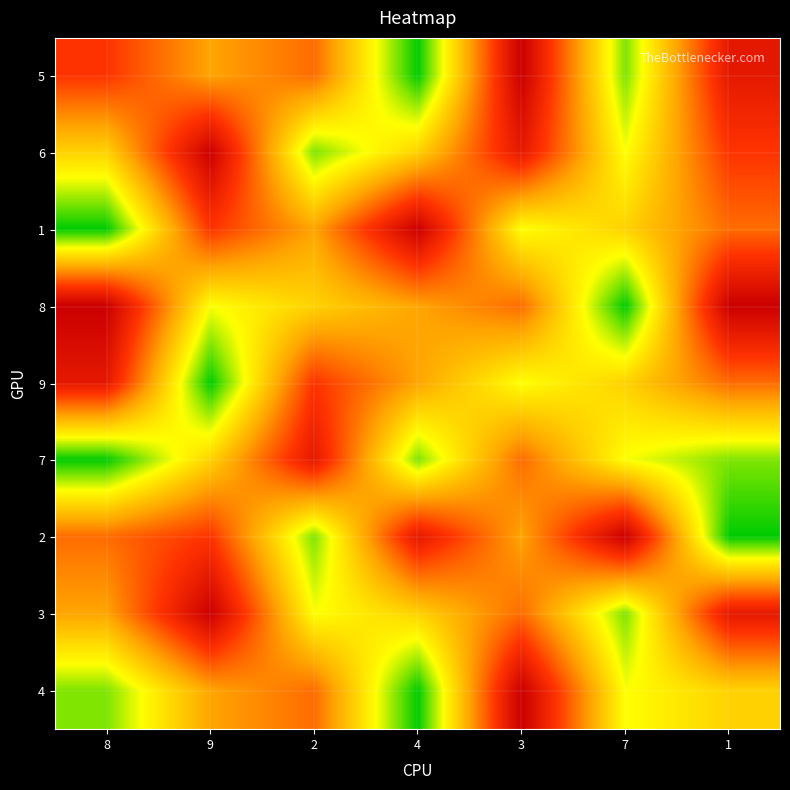

At how many categories does at least one series exceed 8?

6